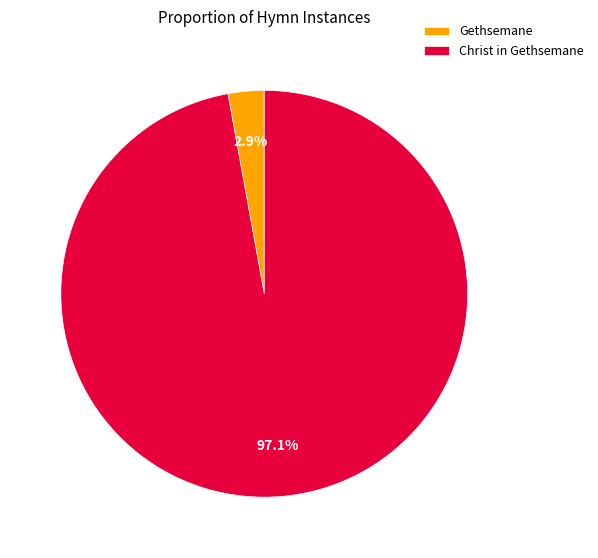

To the nearest percent, what percentage of the pie is Gethsemane?

3%